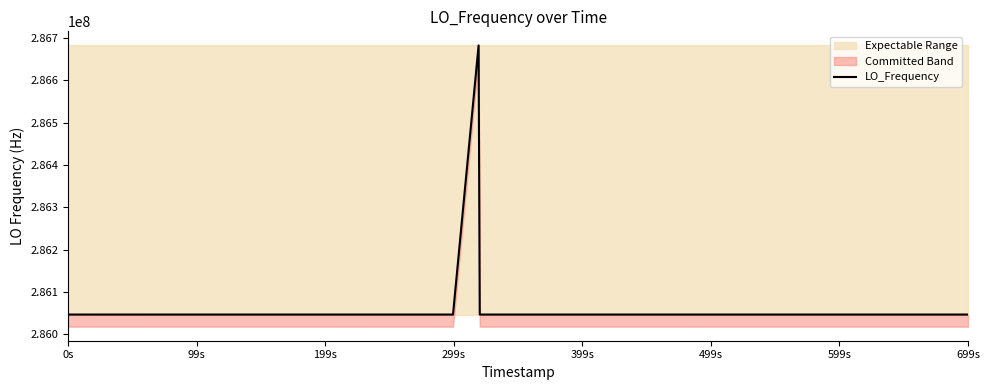

True or false: the data shows 106184530.7 at 26.

False